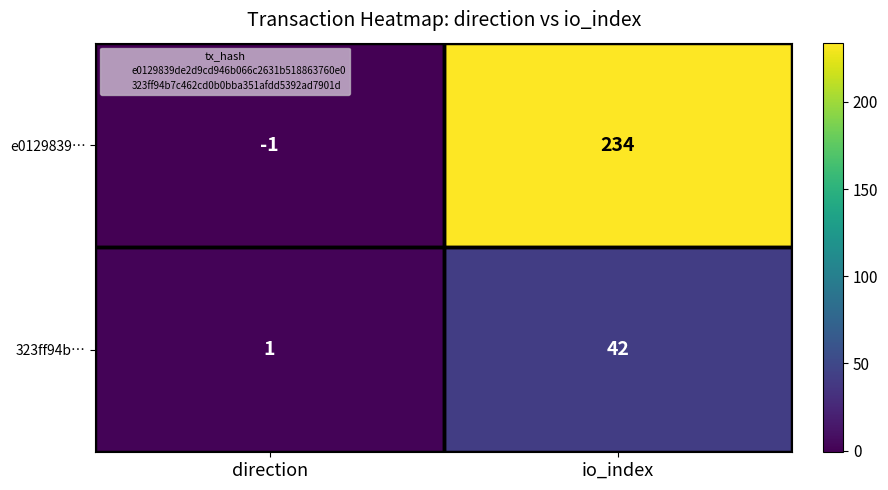

Which series has the largest range (max minus min)?

e0129839…